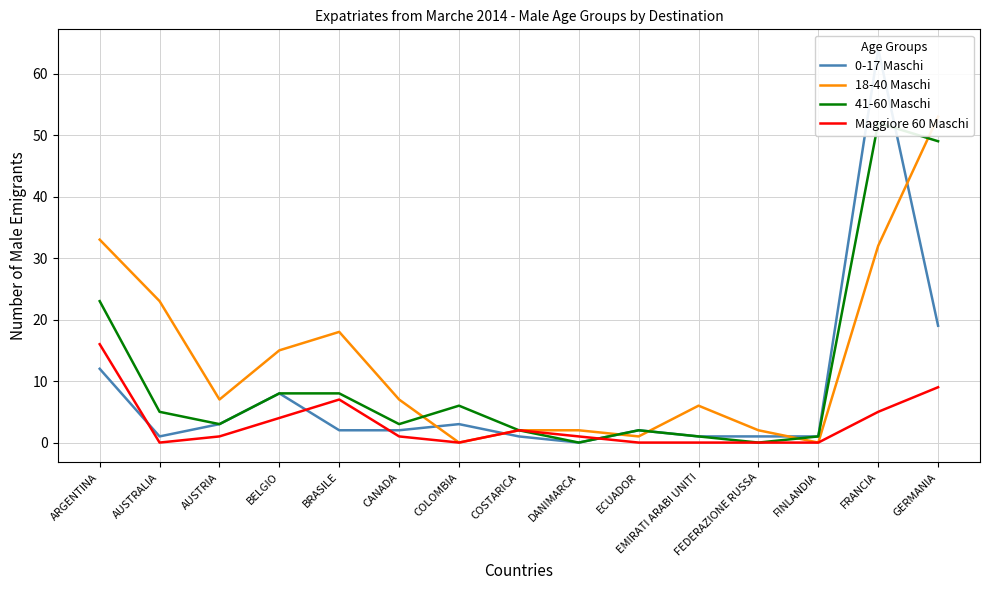

In Maggiore 60 Maschi, how many points are higher than both neighbors (excluding endpoints)?

2